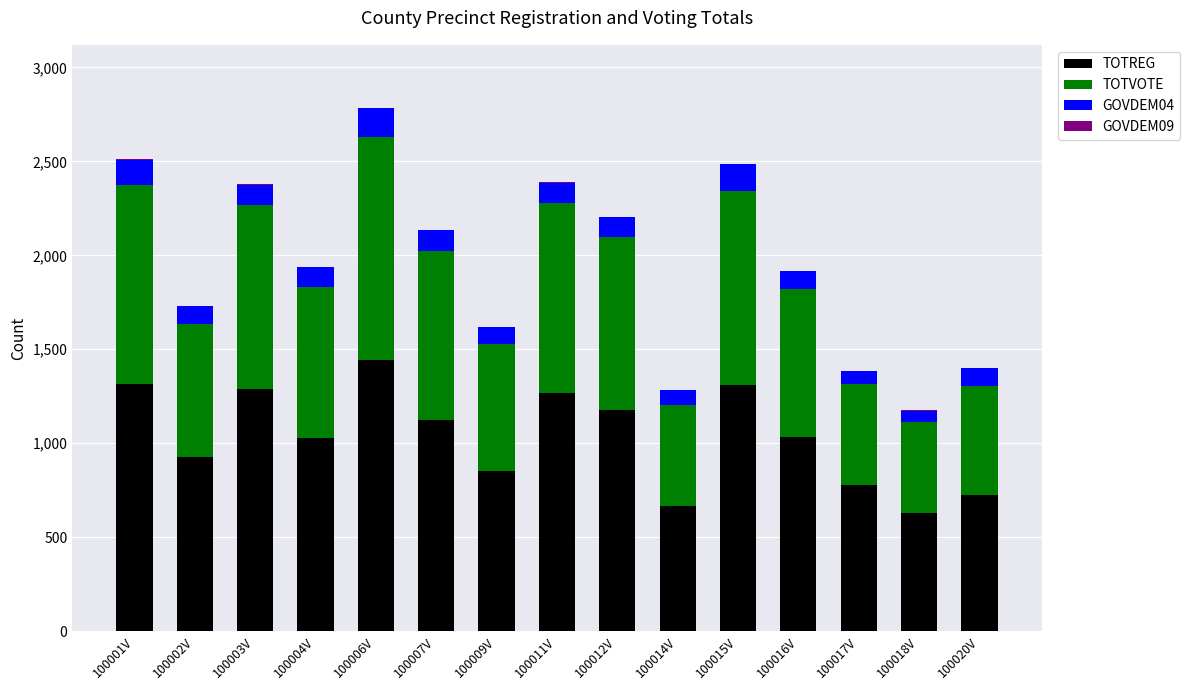

What is the highest value of the TOTREG series?

1441